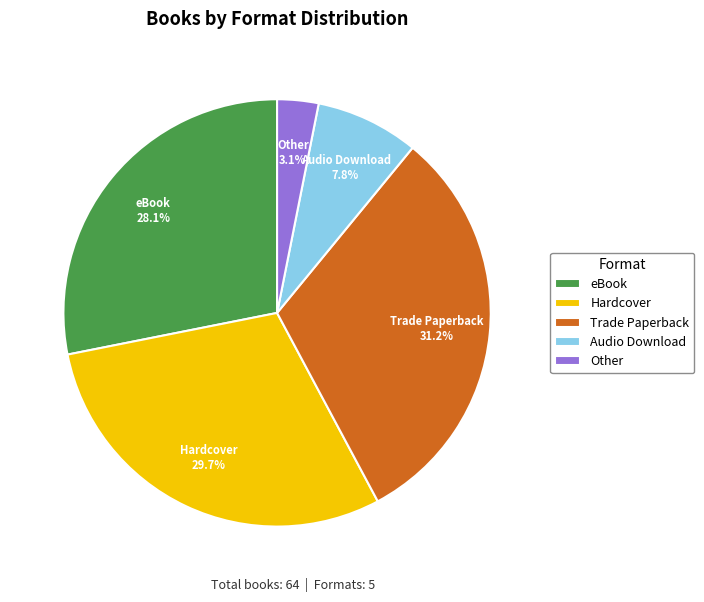

Is there a majority slice in this chart?

No